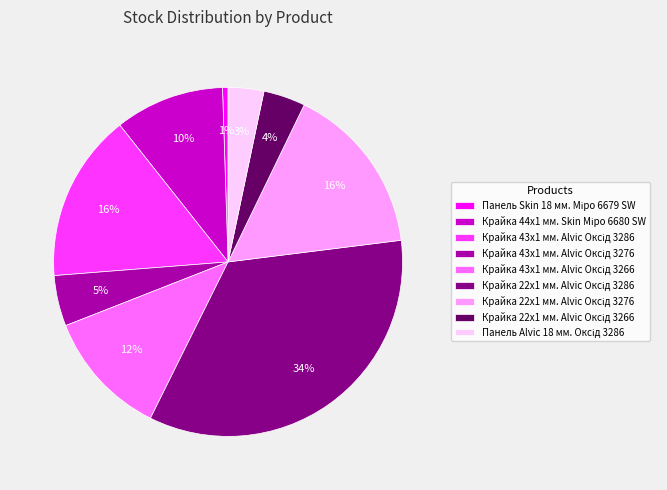

Is there any slice that represents more than half of the pie?

No